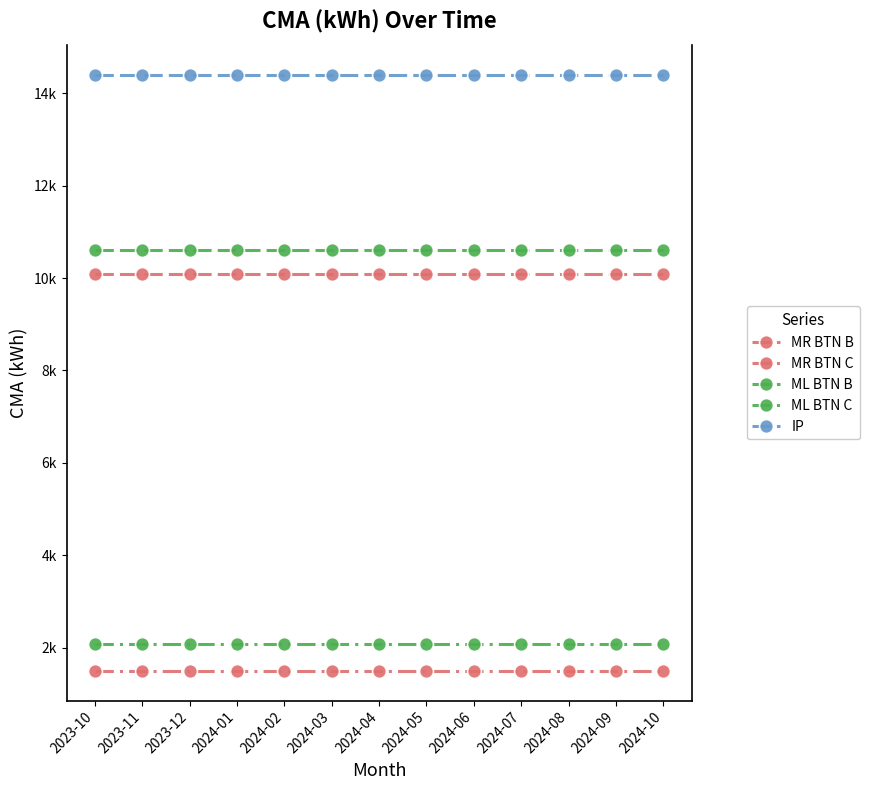

The MR BTN B series shows 15007.2 at 2024-09. True or false?

False